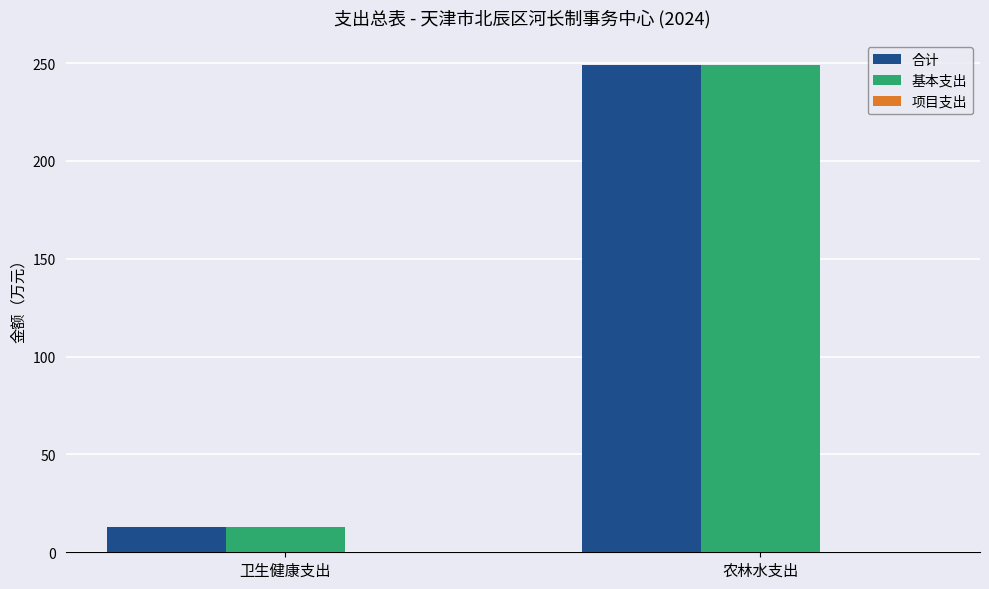

The value of 合计 at 卫生健康支出 is 12.7. True or false?

True